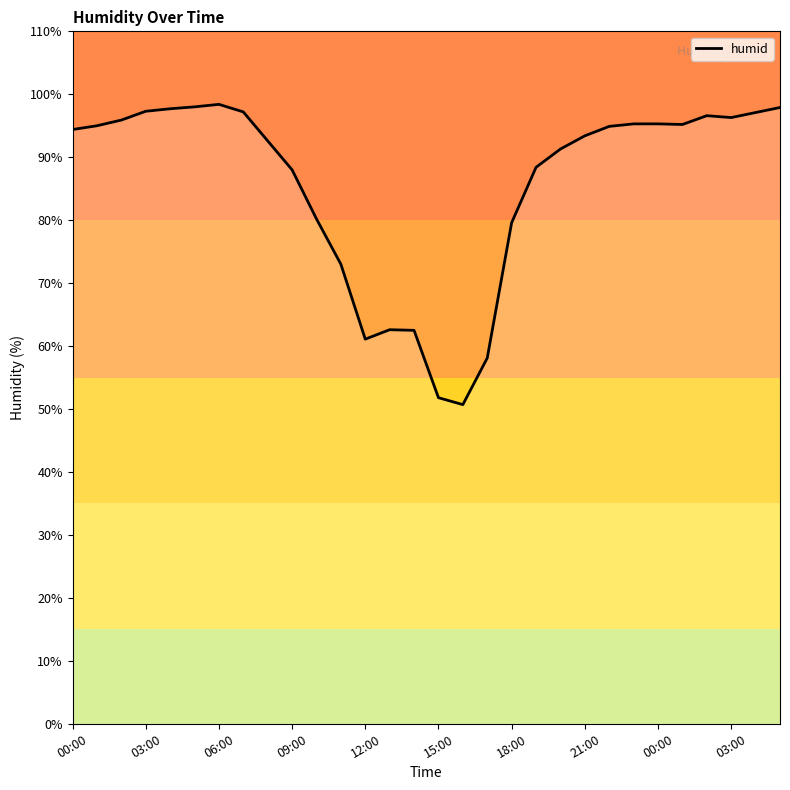

What is the greatest value displayed?

98.4